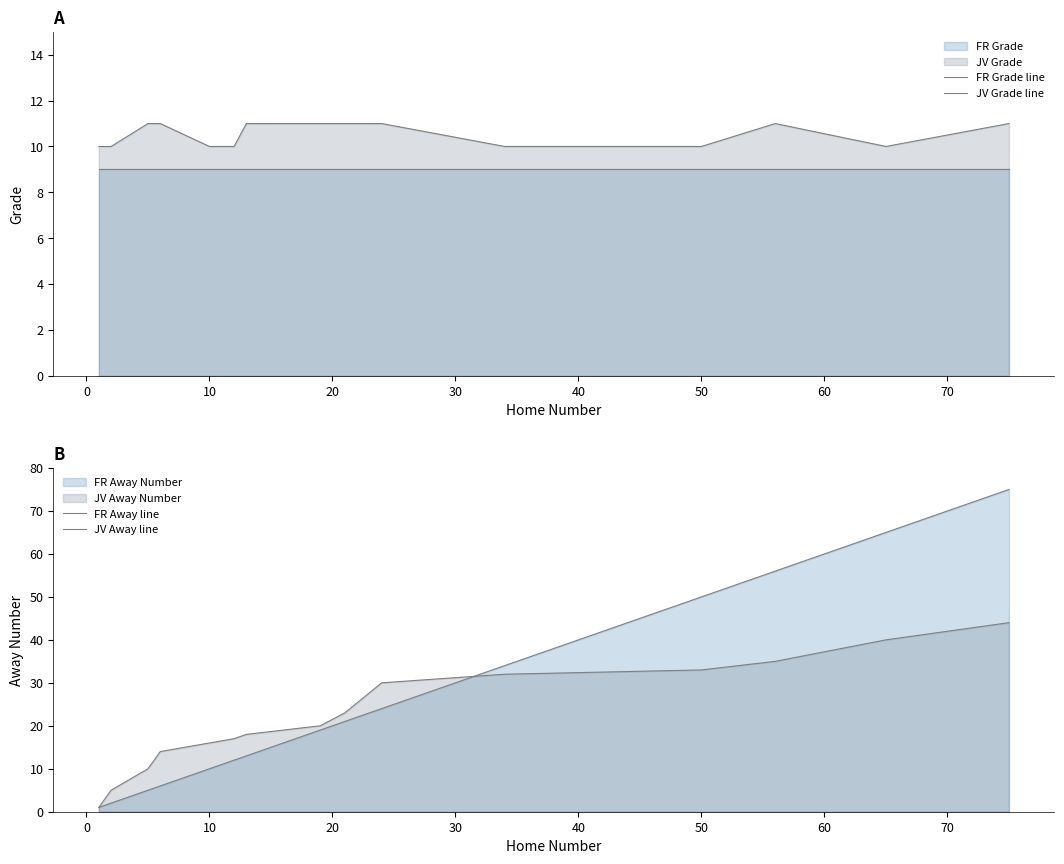

After their last crossing, which series has the higher values: JV Away line or FR Away line?

FR Away line